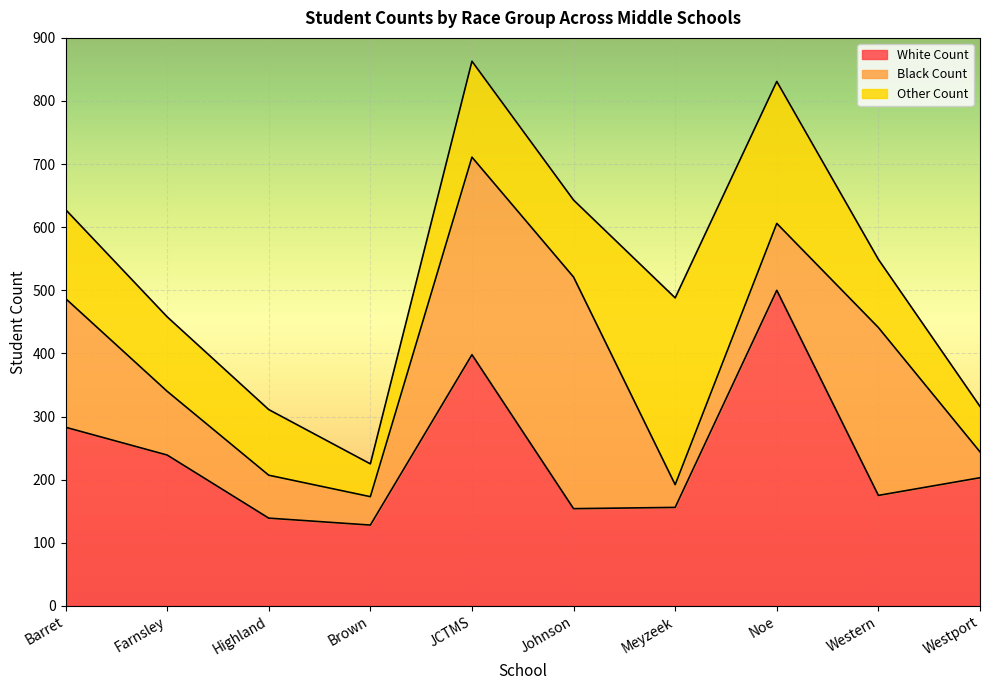

Where is the first local maximum for Black Count?

Johnson